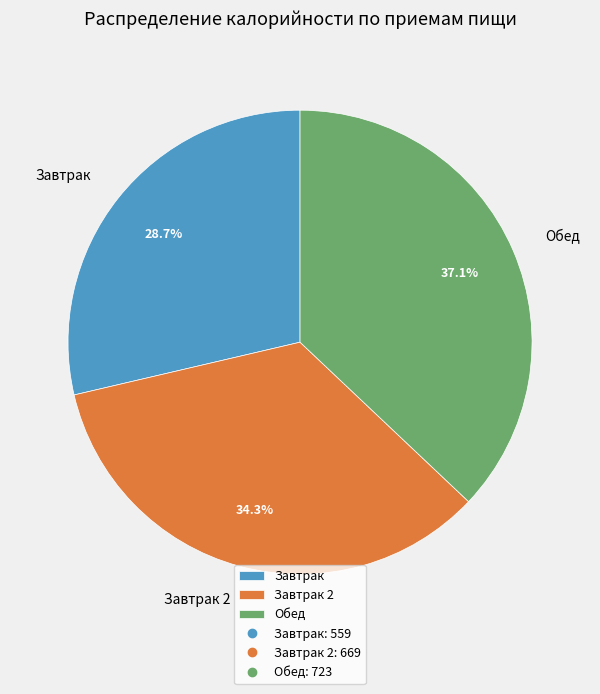

How many slices are in this pie chart?

3